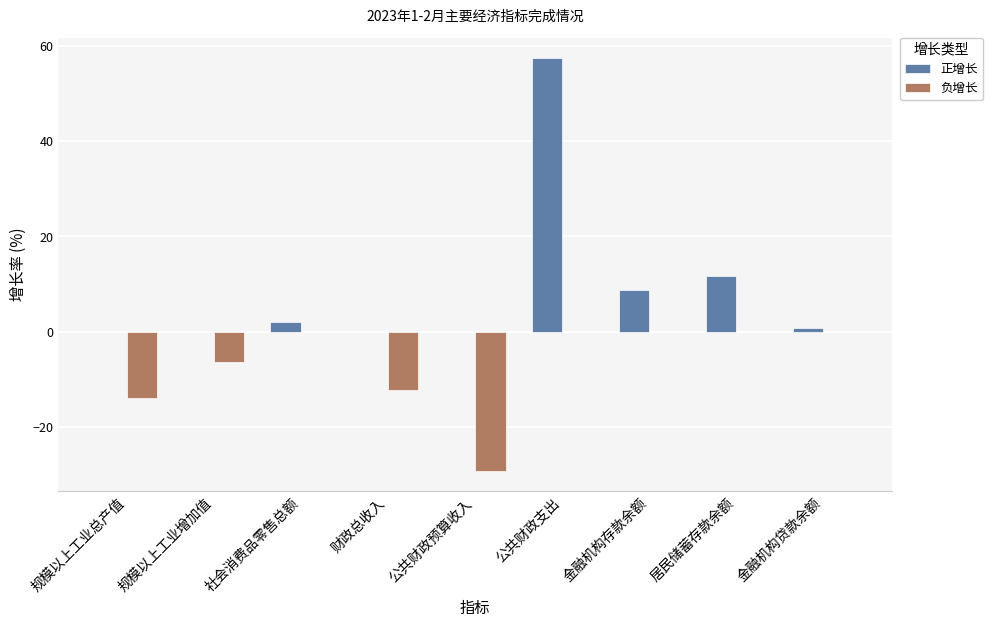

Reading left to right, extract all data points from this chart.

正增长: 0.0	0.0	2.0	0.0	0.0	57.4	8.8	11.6	0.7
负增长: -13.8	-6.3	0.0	-12.2	-29.1	0.0	0.0	0.0	0.0